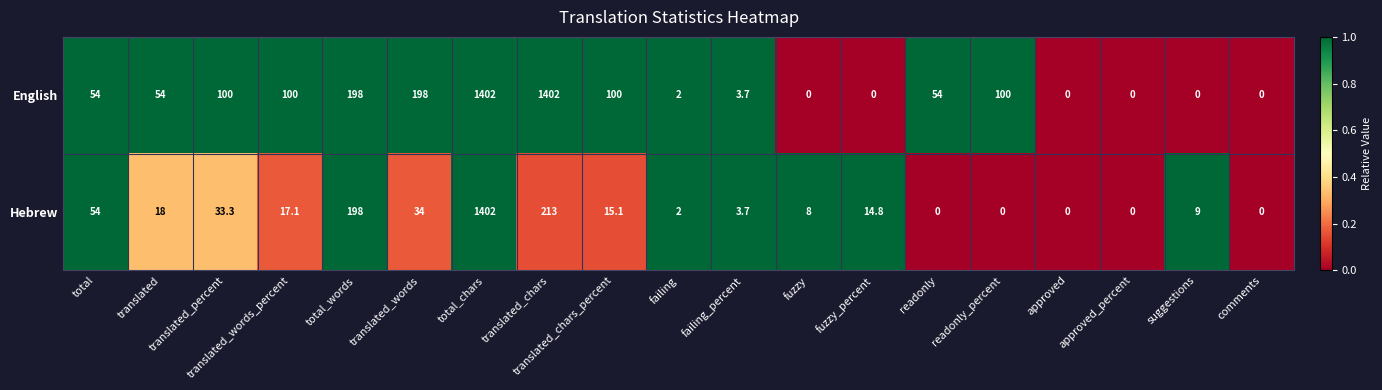

What is the difference between the maximum and minimum values in the Hebrew series?

1402.0